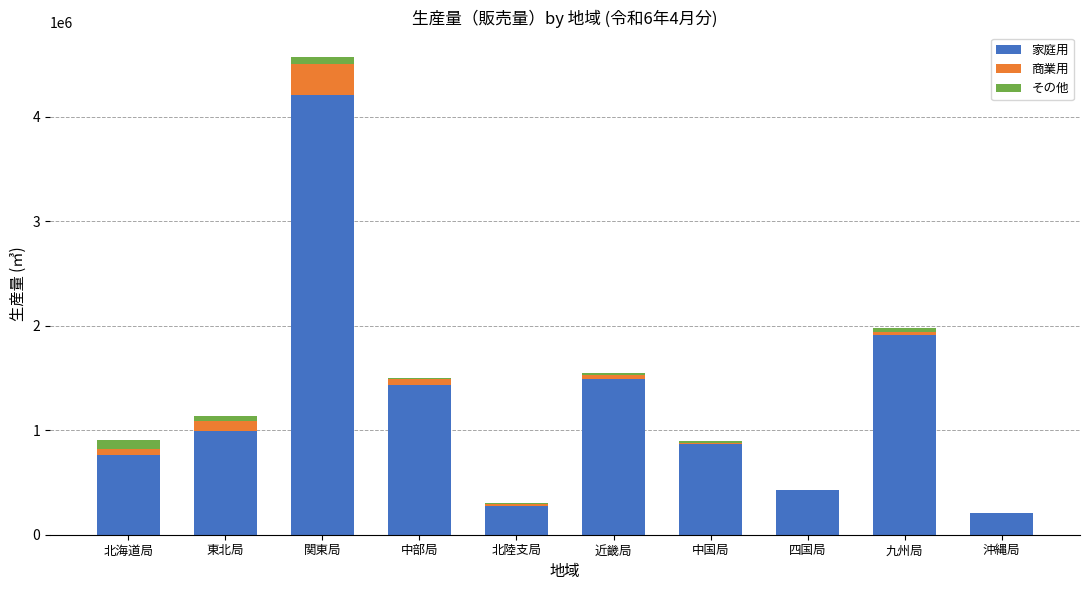

Which category has the highest value in the 家庭用 series?

関東局